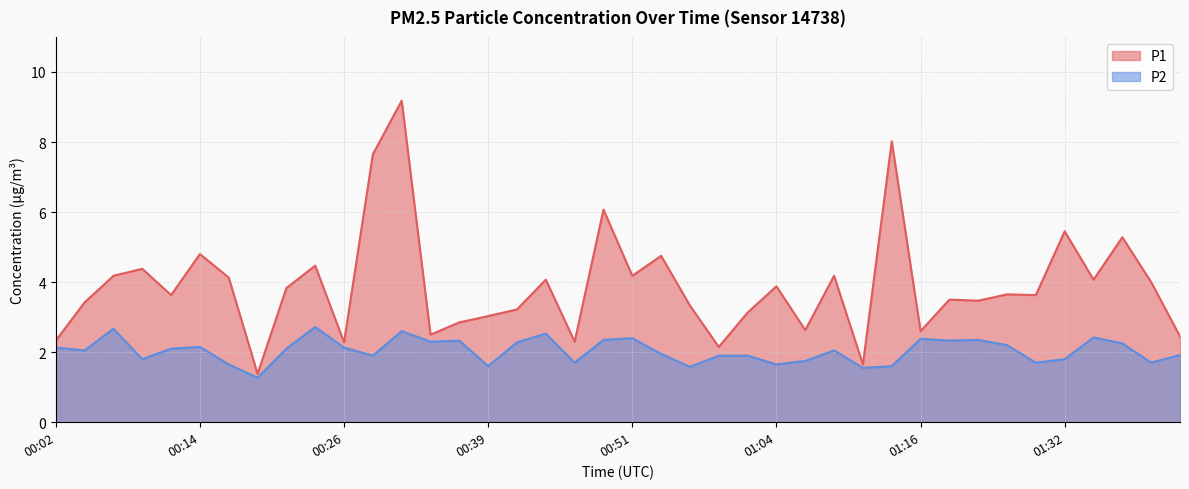

What is the approximate value of P2 at 01:09?

2.0